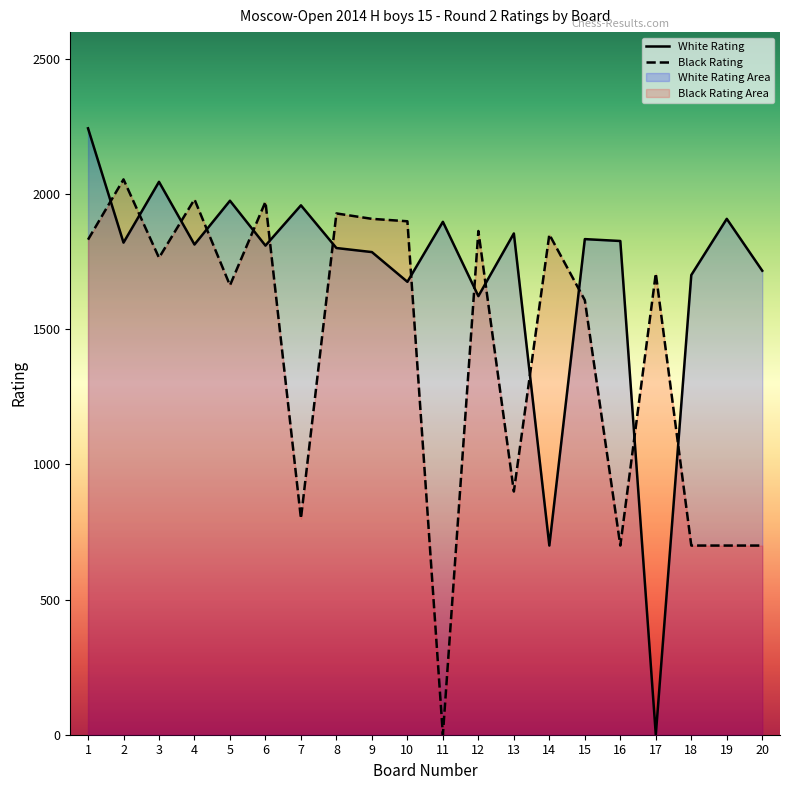

How many lines are shown in the chart?

2